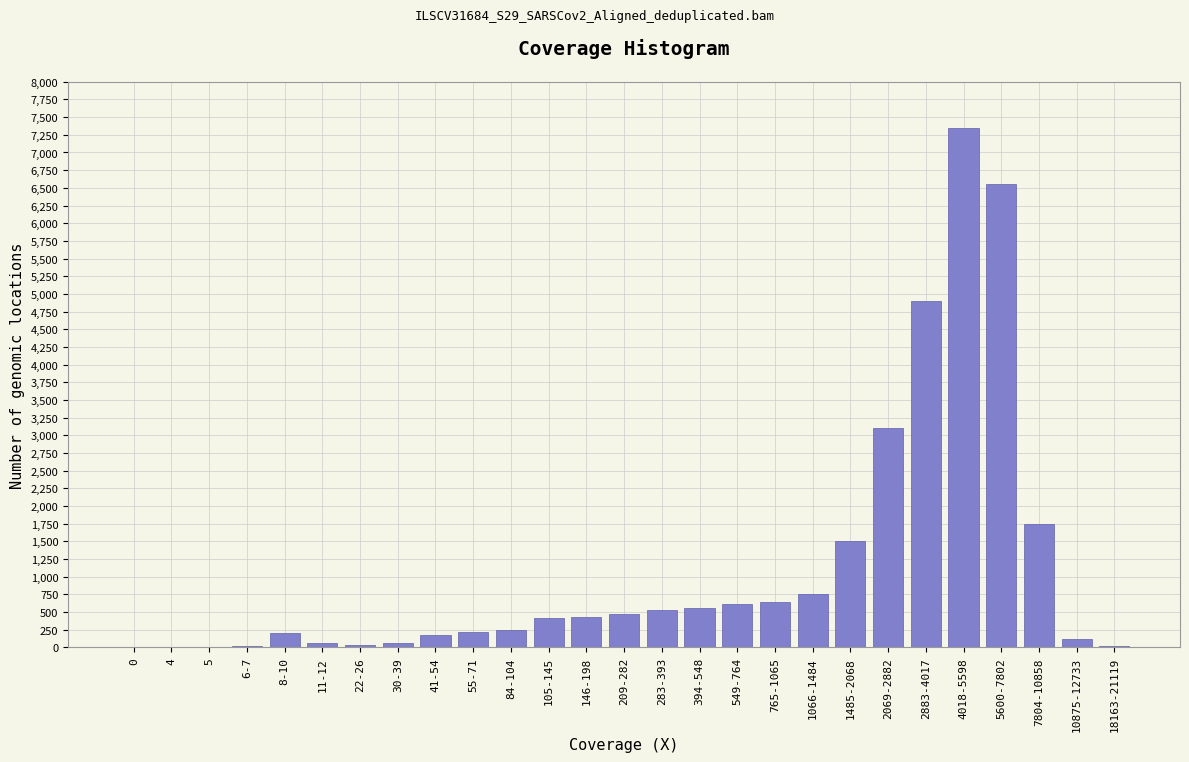

Is it true that the value at 2883-4017 is 7813?

False